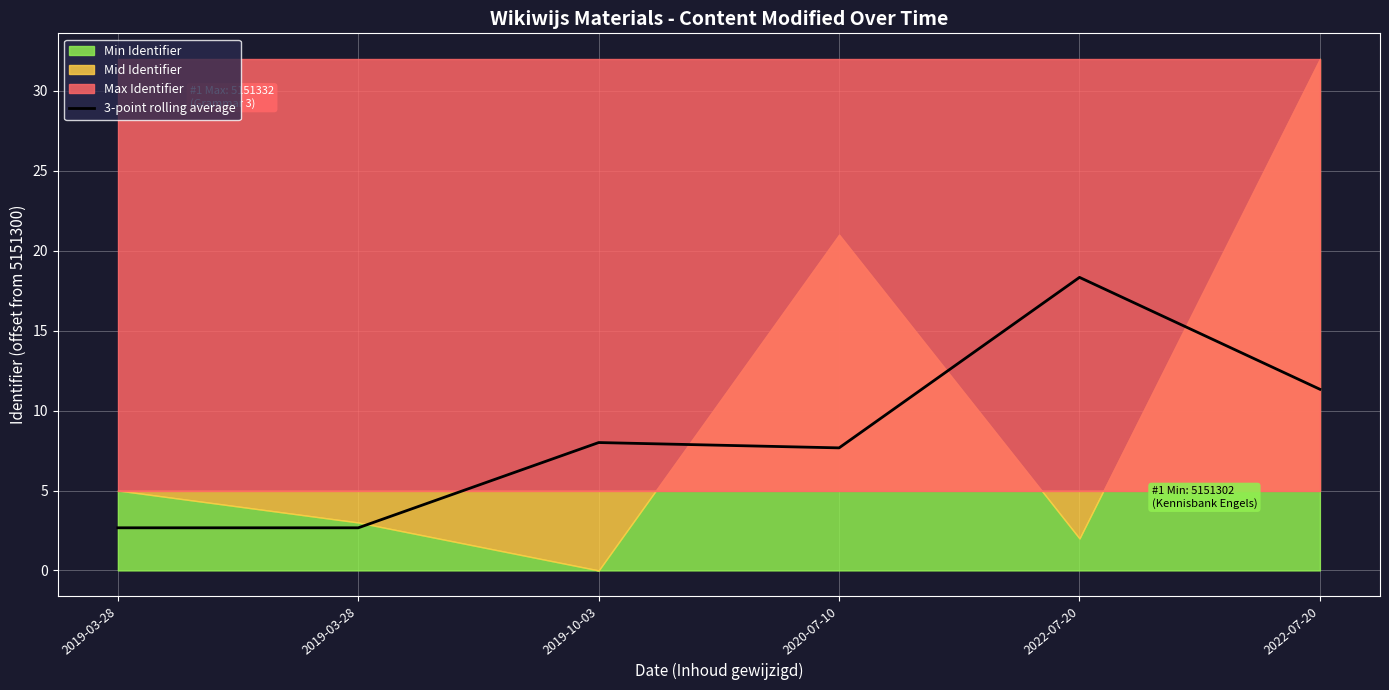

Which has a higher value, 2022-07-20 or 2020-07-10?

2022-07-20